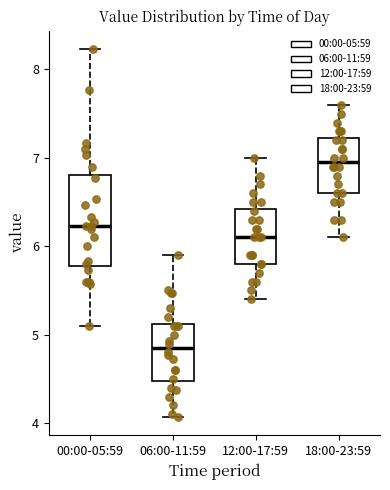

Which box is the tallest, from its lower edge to its upper edge?

00:00-05:59